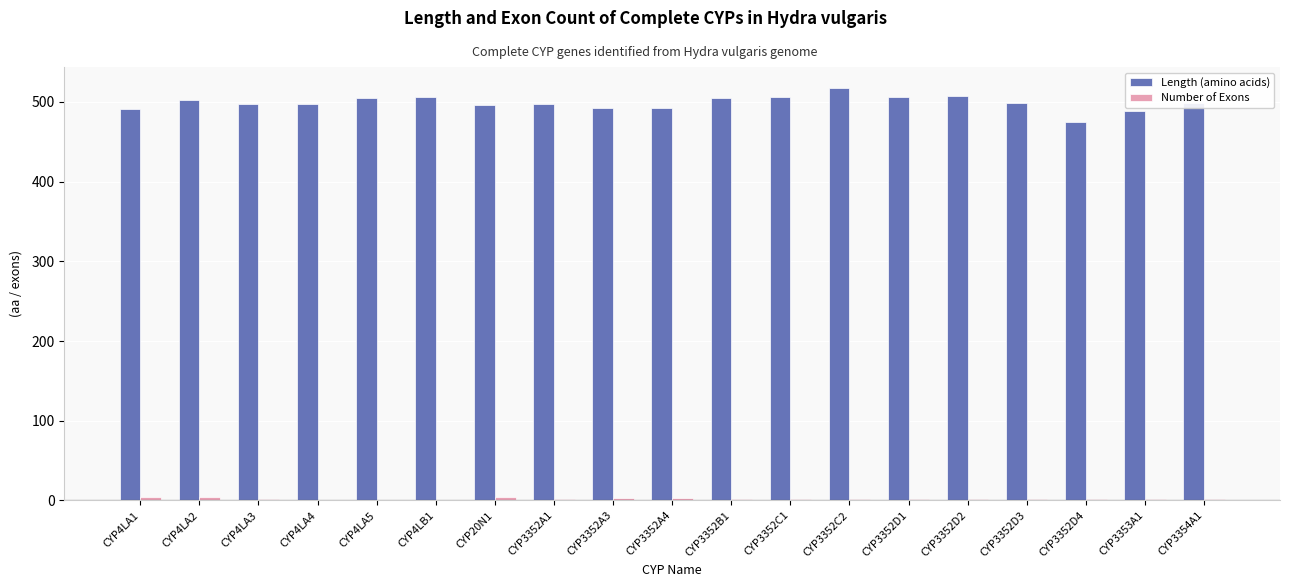

Which series has the largest total across all categories?

Length (amino acids)